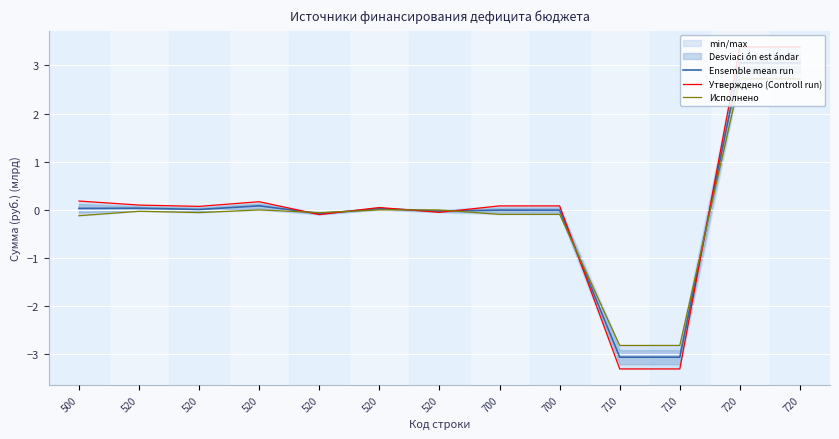

Read the Исполнено value at 720.

2.7